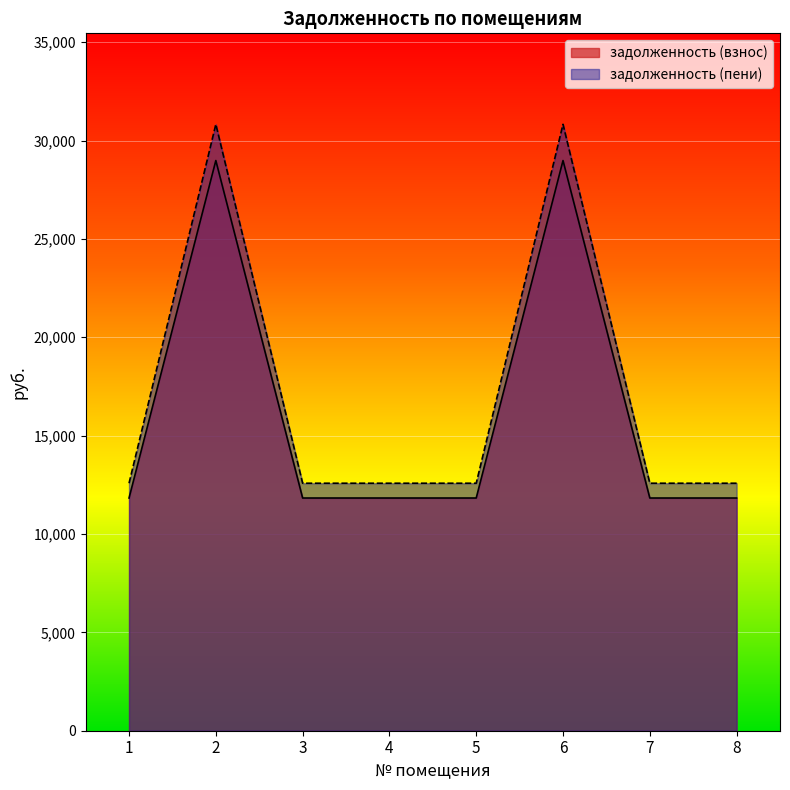

How many interior local peaks does the задолженность (пени) series have?

2